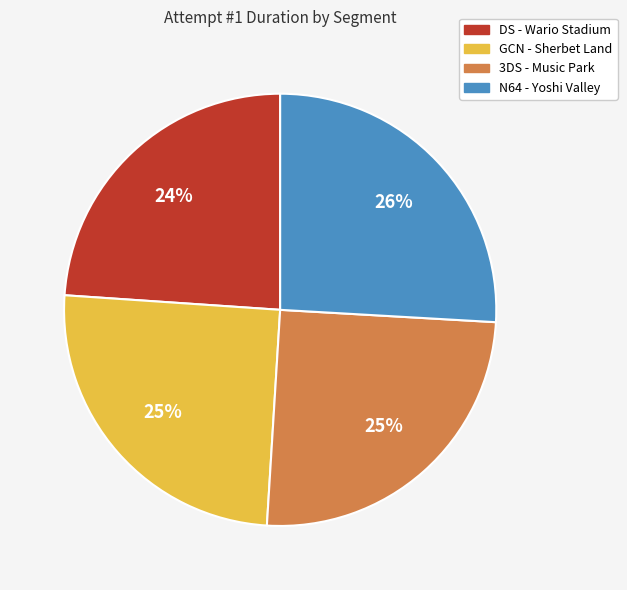

How many segments does this pie chart have?

4